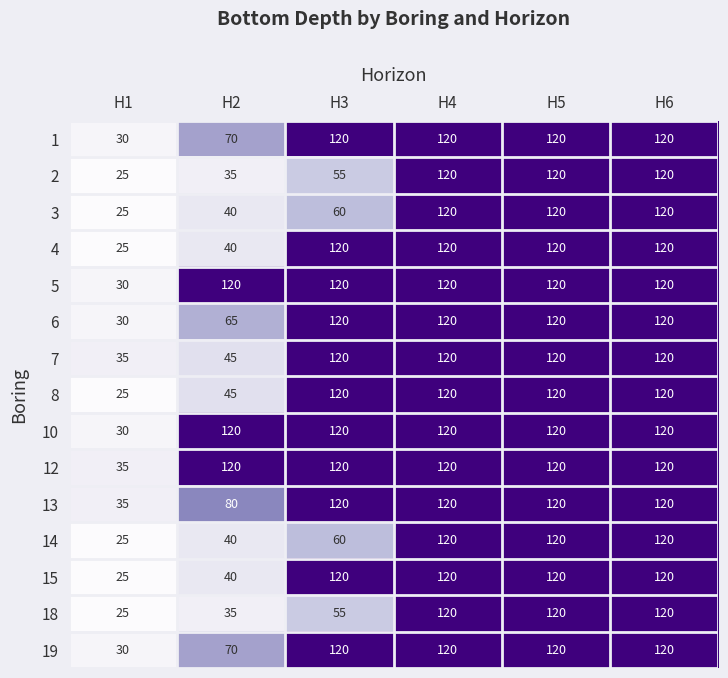

Count the 6 values in the range 65 to 120.

5